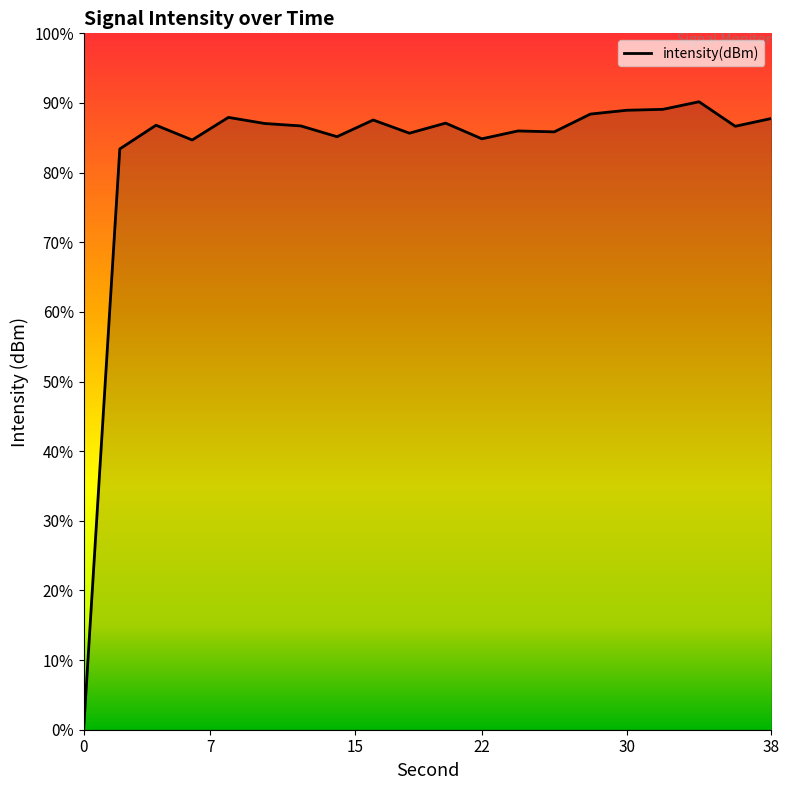

Does the chart have visible grid lines?

No